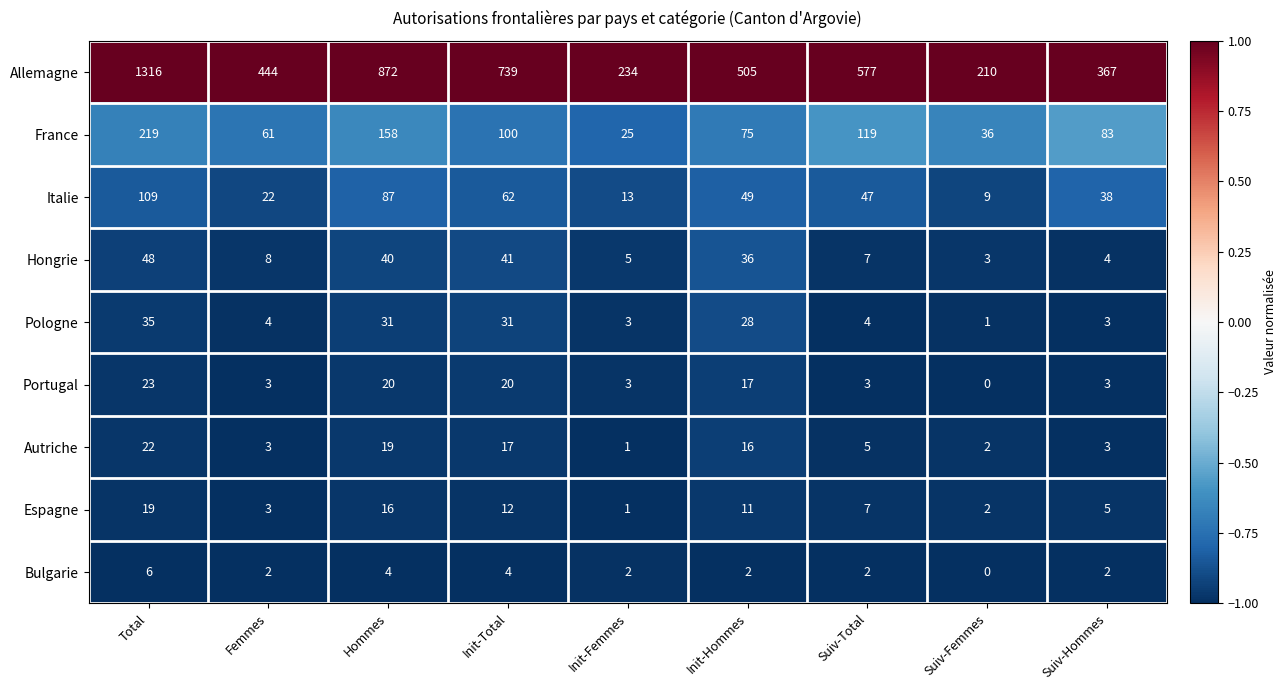

What is the difference between the Autriche values at Suiv-Total and Init-Femmes?

4